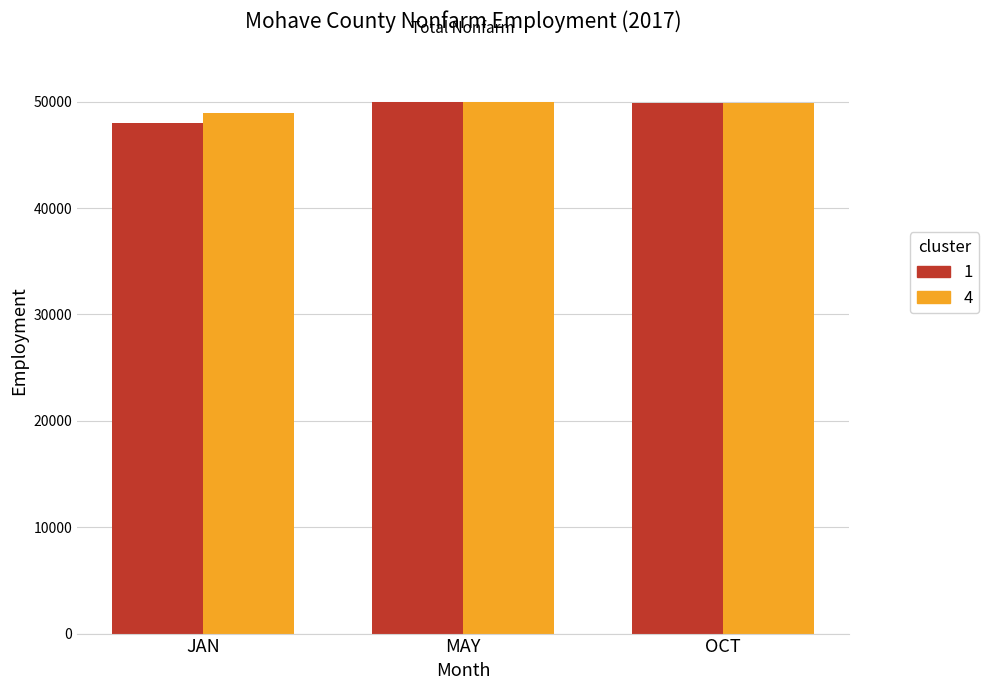

How many groups of bars are there?

3